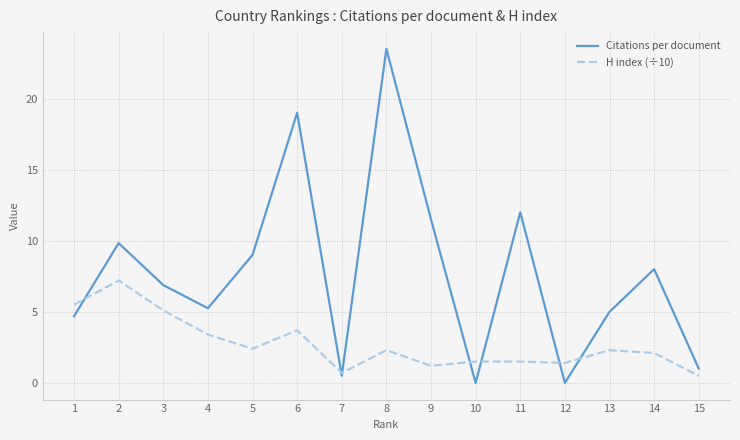

Which category has the highest value across all series?

8